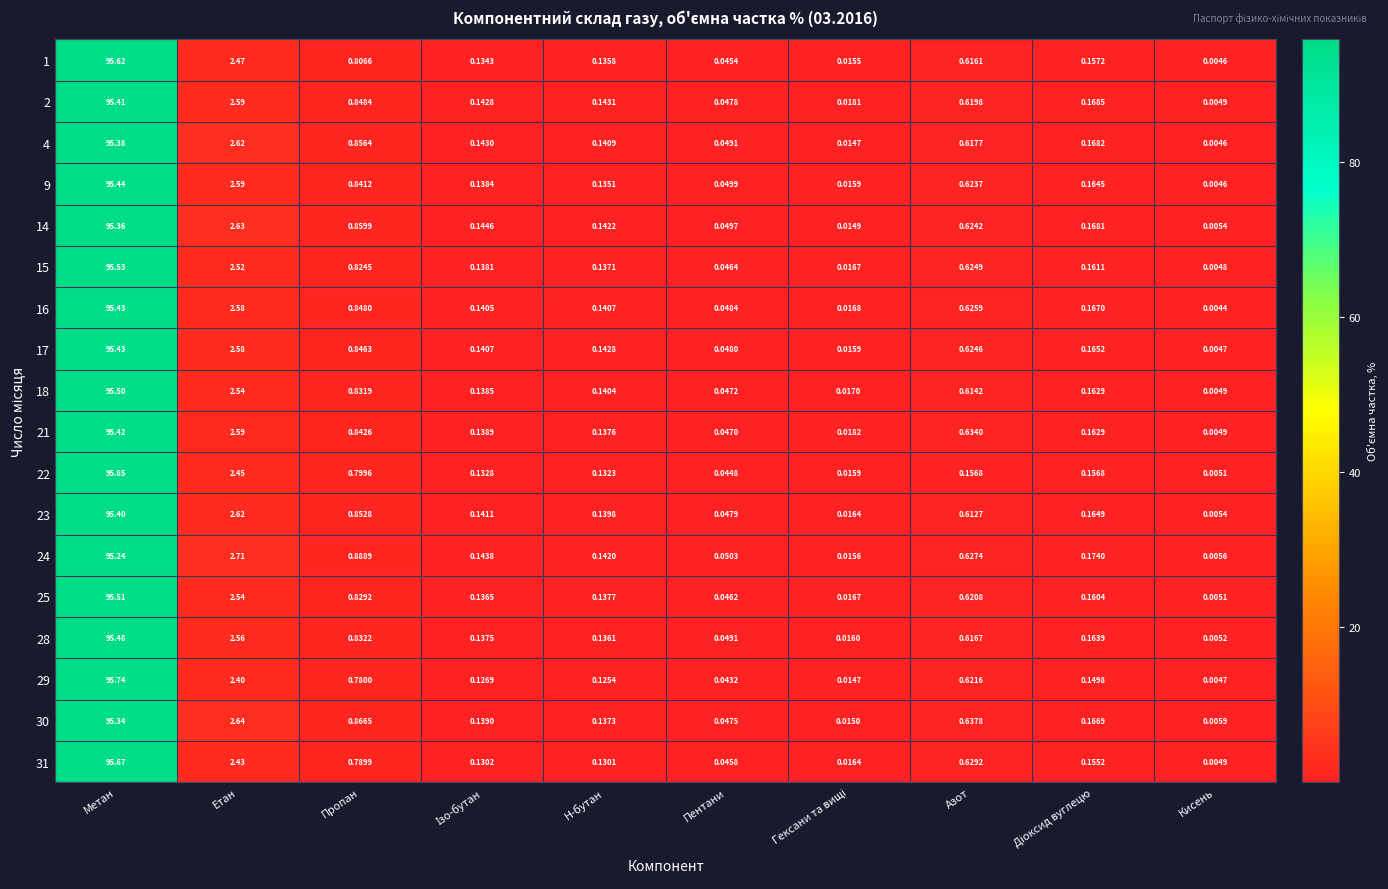

Which series has the largest range (max minus min)?

29